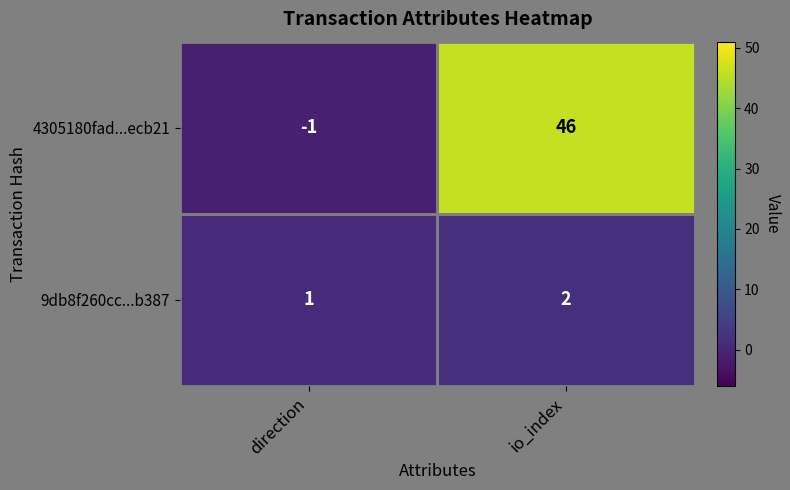

What is the sum of all 4305180fad...ecb21 values?

45